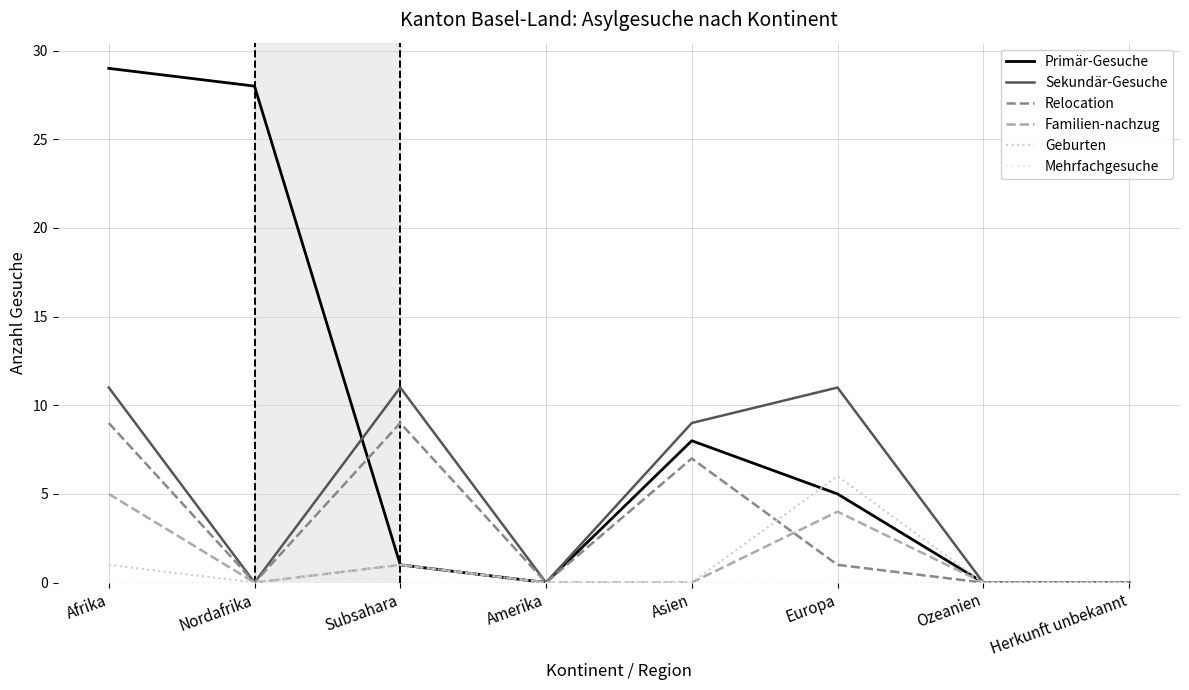

At which category does the chart reach its peak across all series?

Afrika